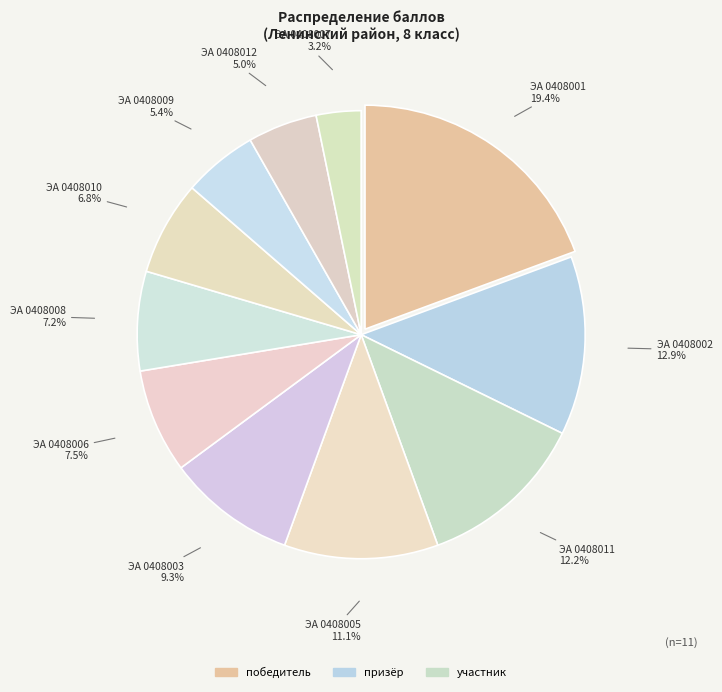

How many slices are in this pie chart?

11